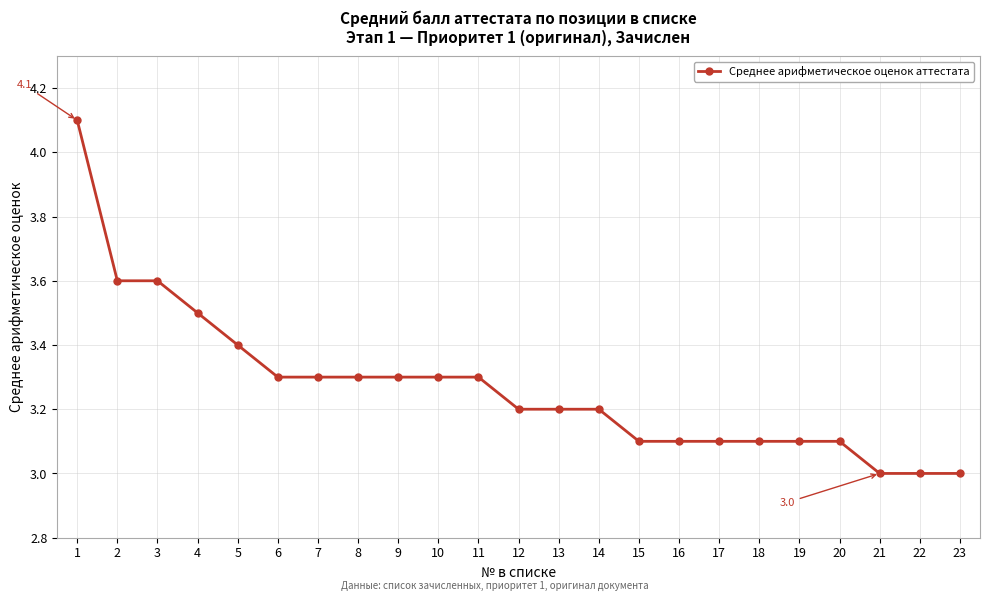

Does the chart have visible grid lines?

Yes